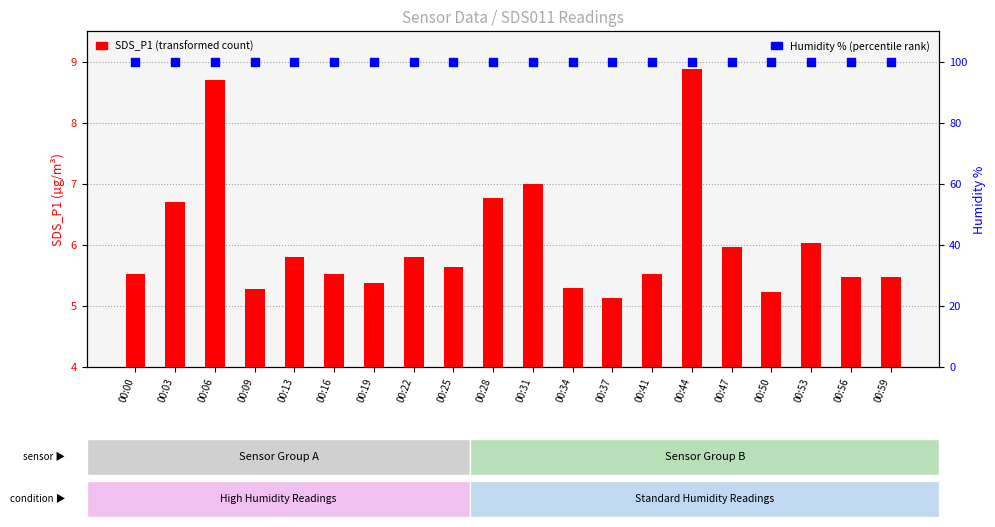

Which series has the widest spread of Y values?

SDS_P1 (transformed count)